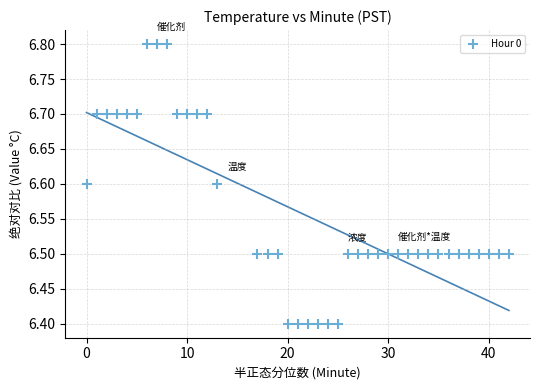

What is the range of X values (max minus min)?

42.0